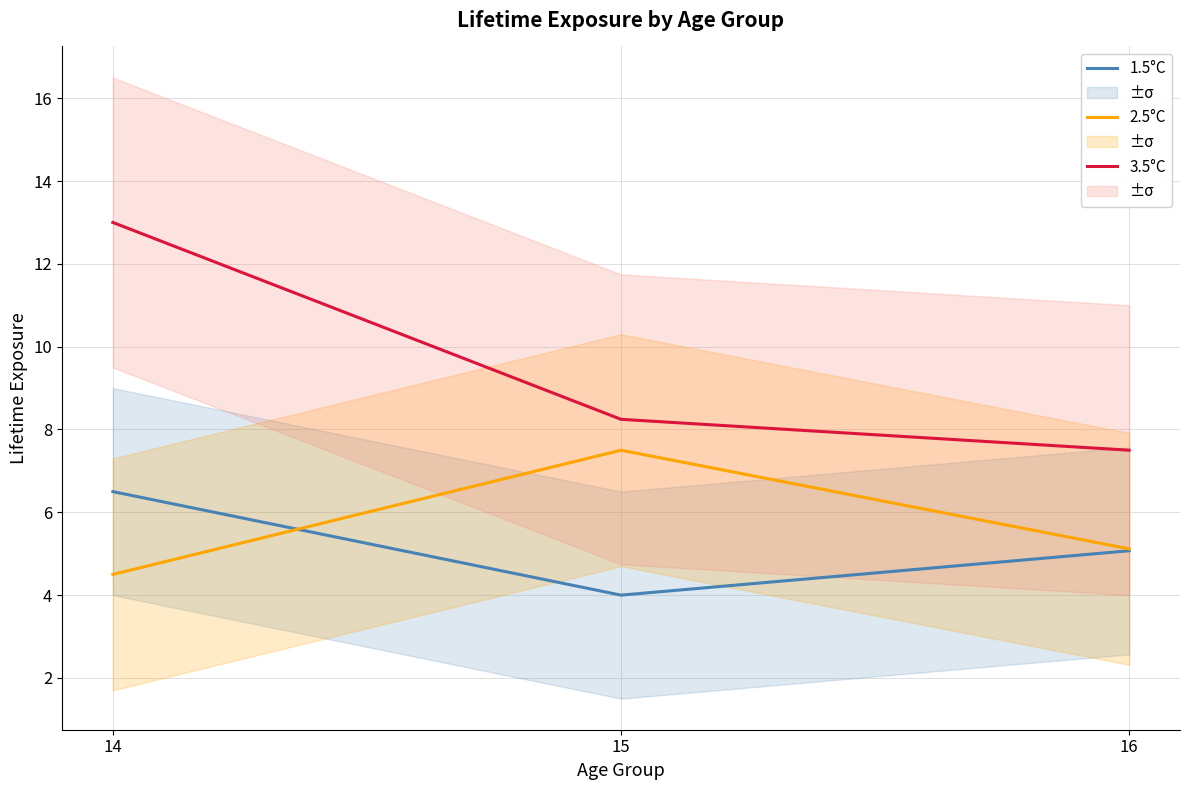

What is the average value of the 1.5°C series?

5.2